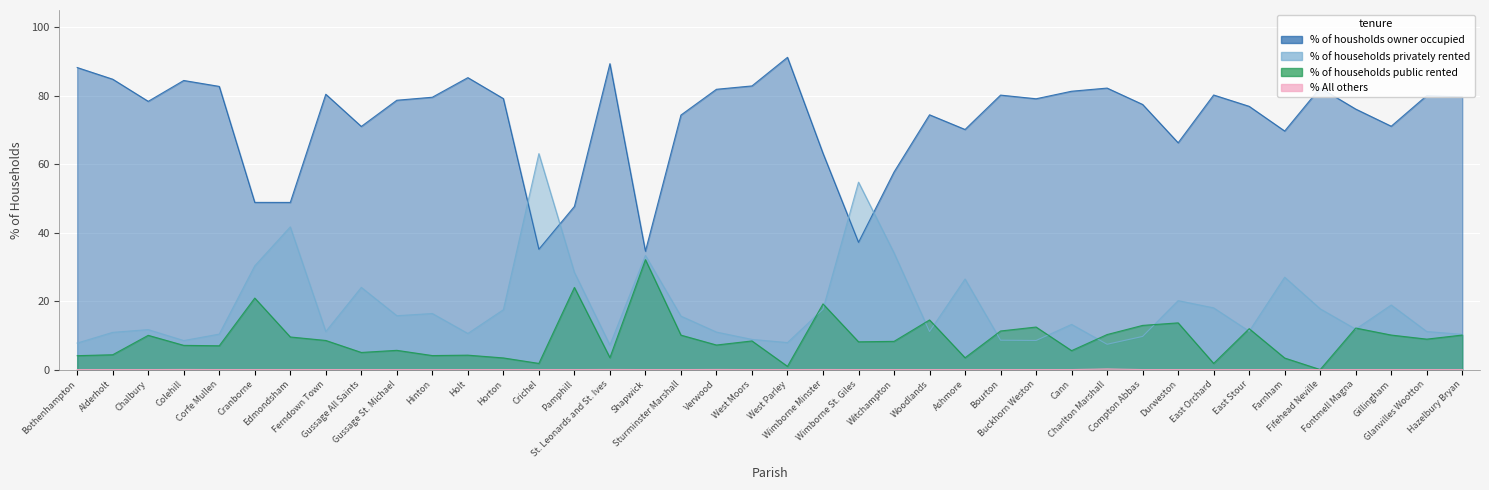

At Ashmore, list the series in order from smallest to largest.

% All others, % of households public rented, % of households privately rented, % of housholds owner occupied